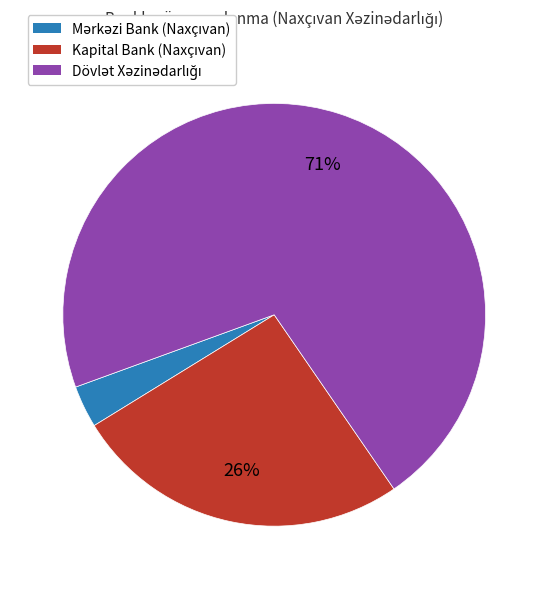

To the nearest percent, what is the difference between the largest and smallest slice percentages?

68%